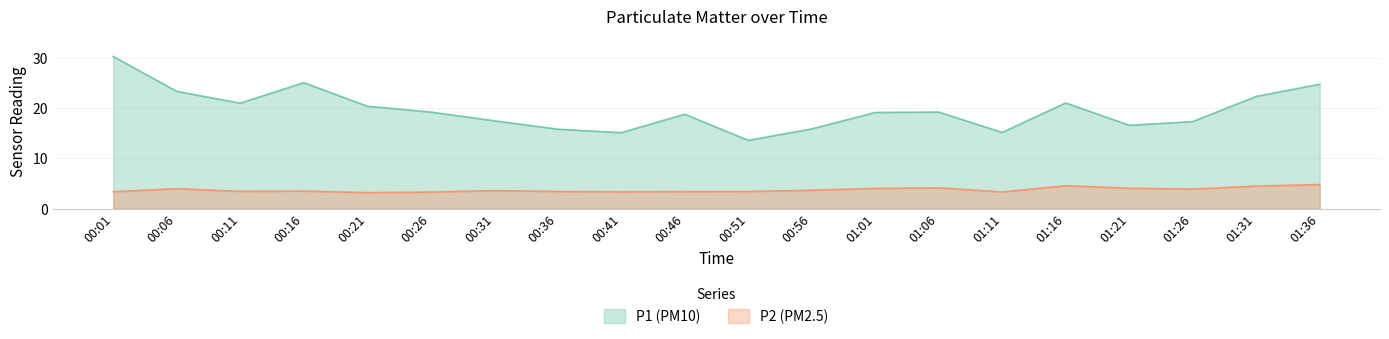

Which series has the largest range (max minus min)?

P1 (PM10)